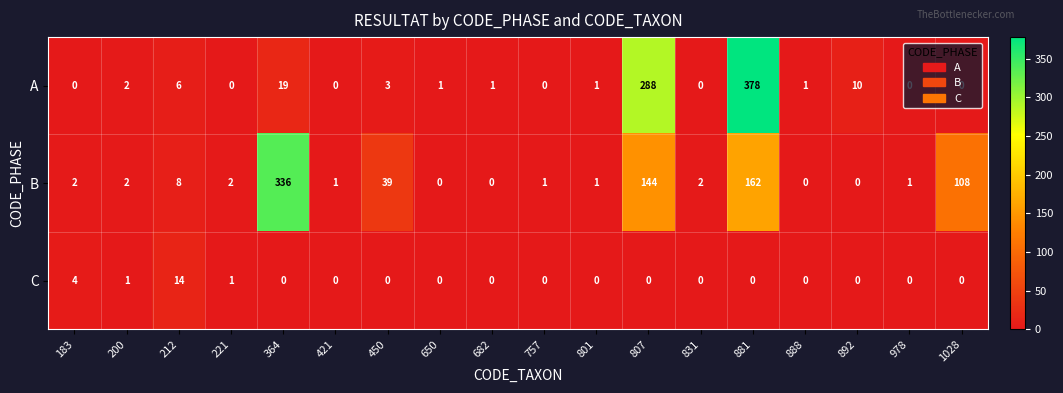

List the series in order of their peak value, lowest first.

C, B, A